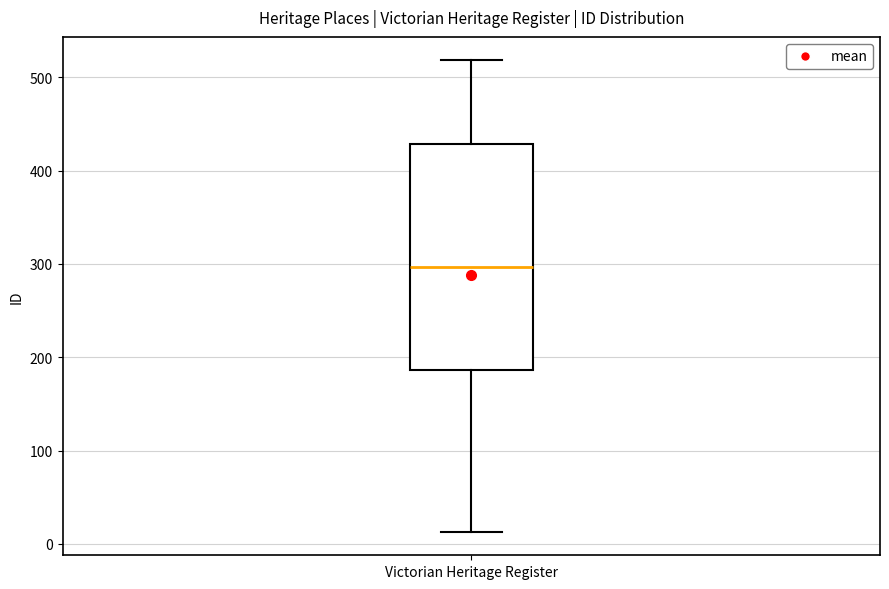

Transcribe this box plot: give where the median line is, the range the box spans, and where the two whiskers end, as read against the y-axis. The values are not printed on the chart, so give them approximately, as read against the axis.

median 300, box 190 to 430, whiskers 10 to 520